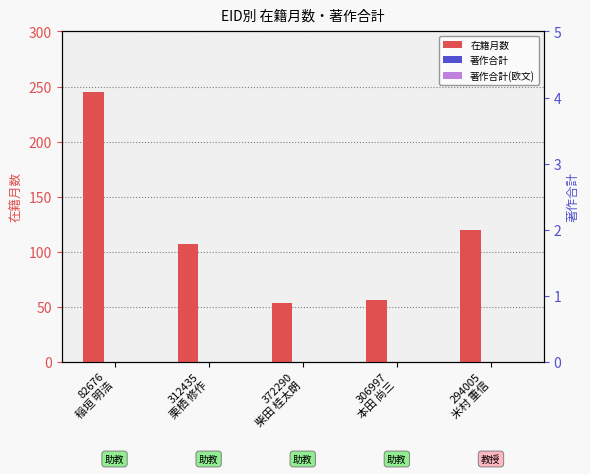

Between 82676
稲垣 明浩 and 306997
本田 尚三, which series saw the biggest shift?

在籍月数